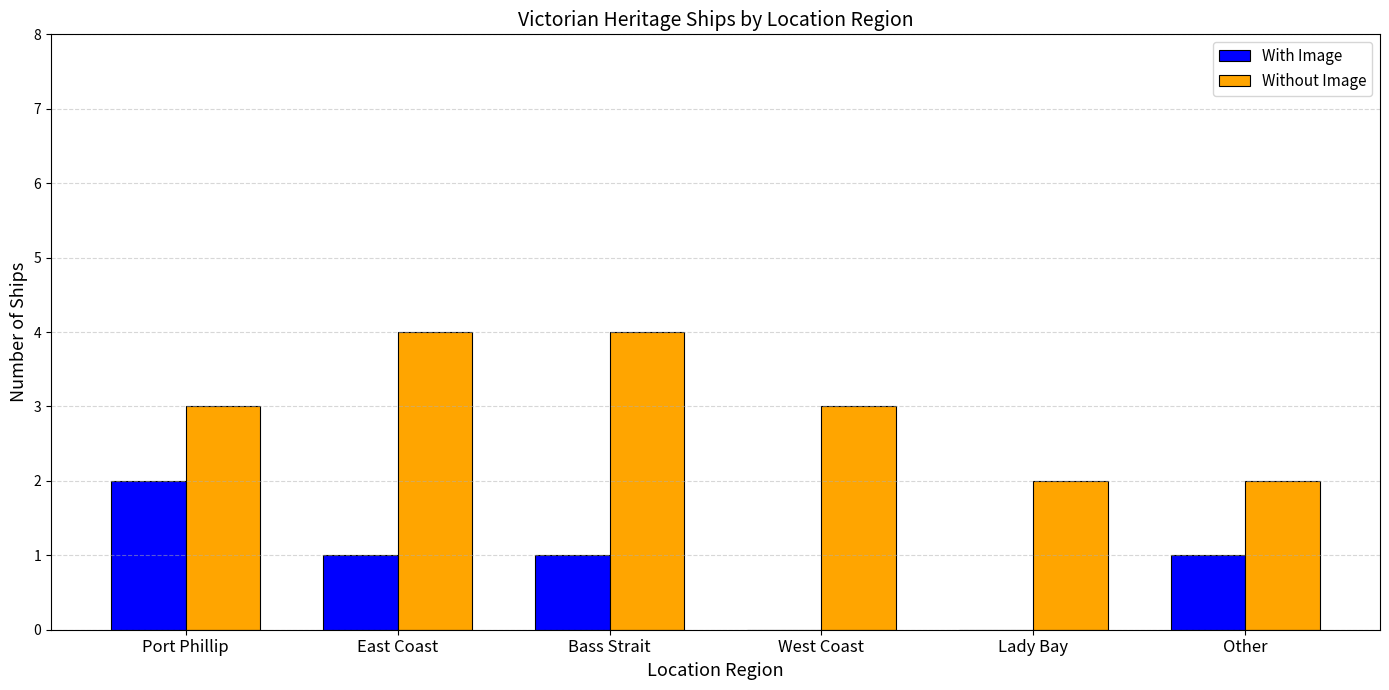

What is the spread (max minus min) of values at East Coast?

3